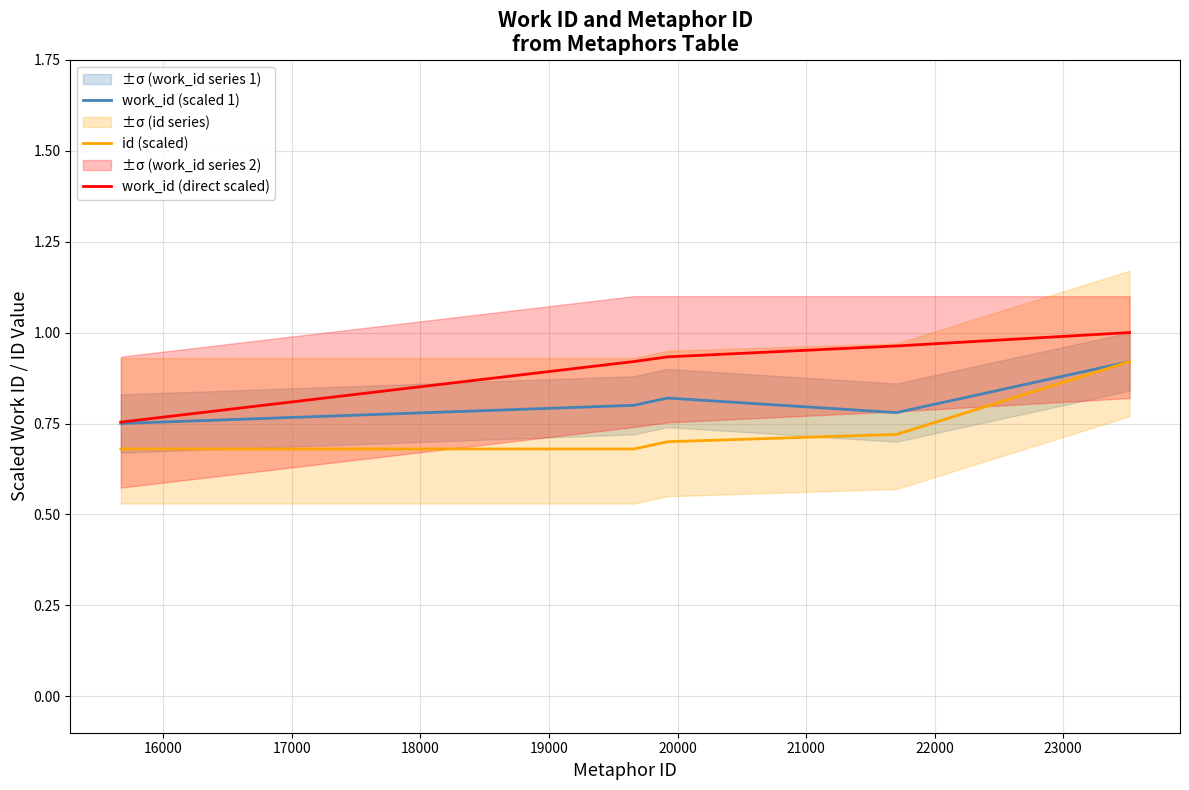

List the series in order of their peak value, lowest first.

work_id (scaled 1), id (scaled), work_id (direct scaled)